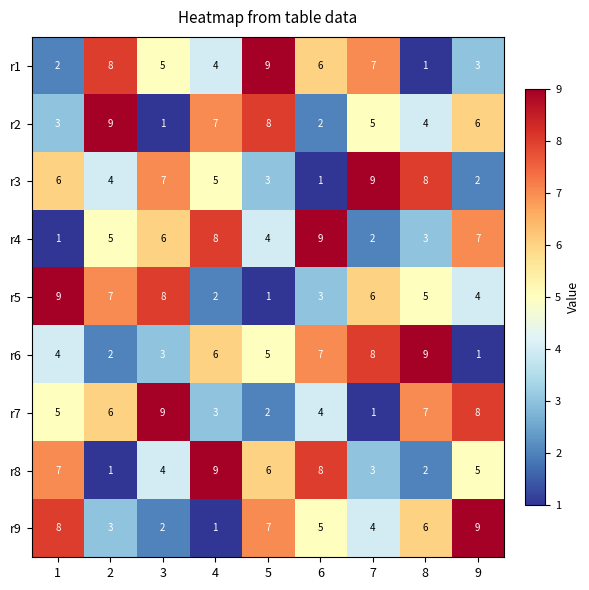

At 6, list the series in order from largest to smallest.

r4, r8, r6, r1, r9, r7, r5, r2, r3